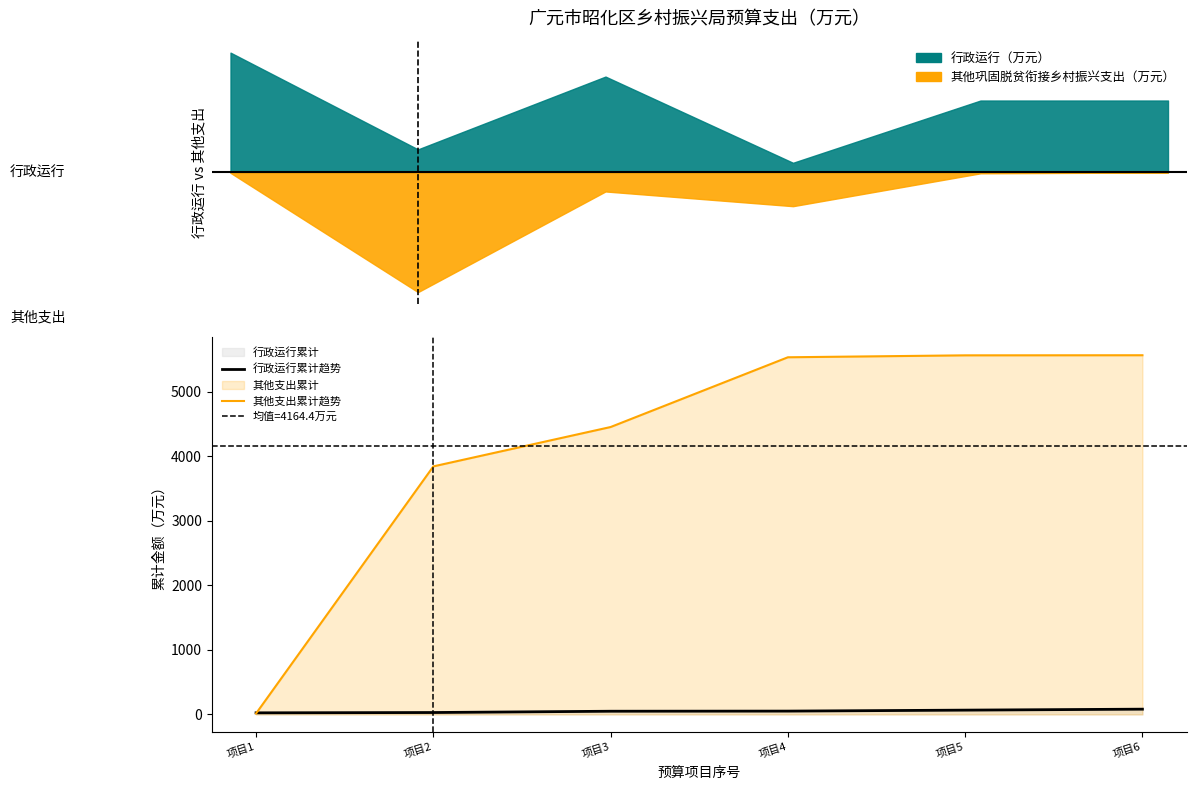

What is the maximum value for 其他支出累计趋势?

5568.0